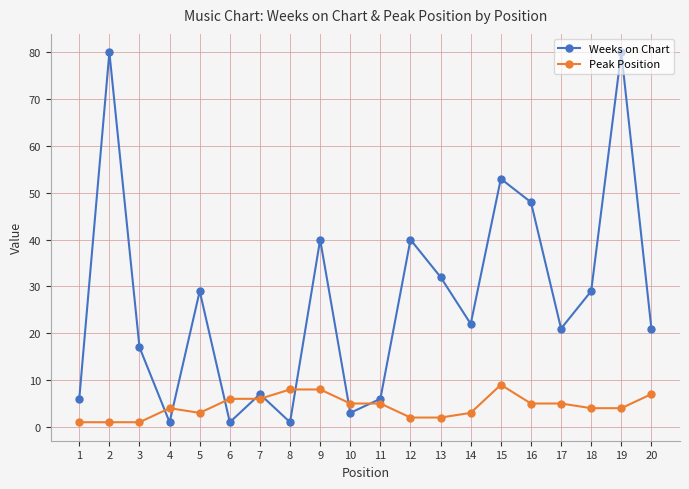

How many series are shown in this chart?

2